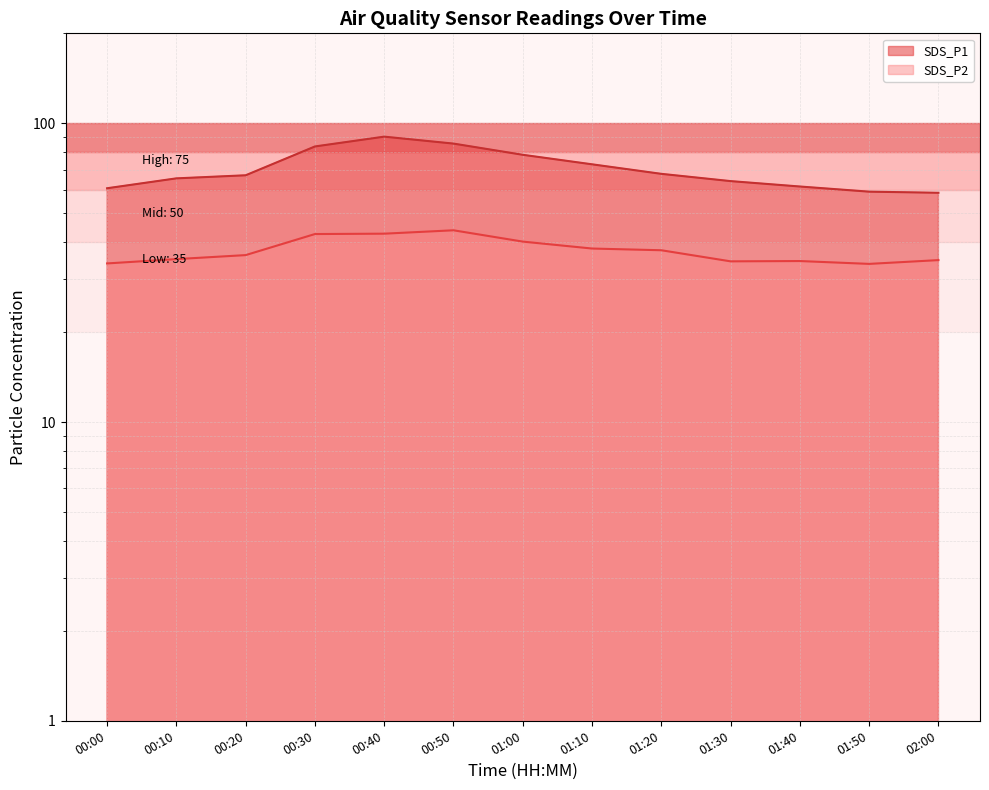

At 01:30, list the series in order from largest to smallest.

SDS_P1, SDS_P2